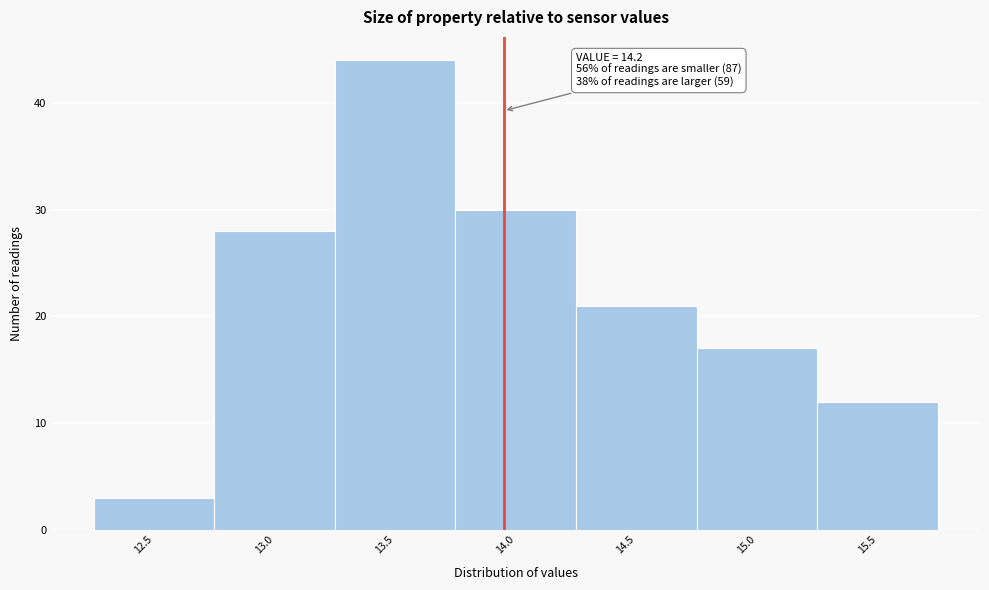

Reading left to right, transcribe all the data shown in this chart.

12.5=3	13.0=28	13.5=44	14.0=30	14.5=21	15.0=17	15.5=12